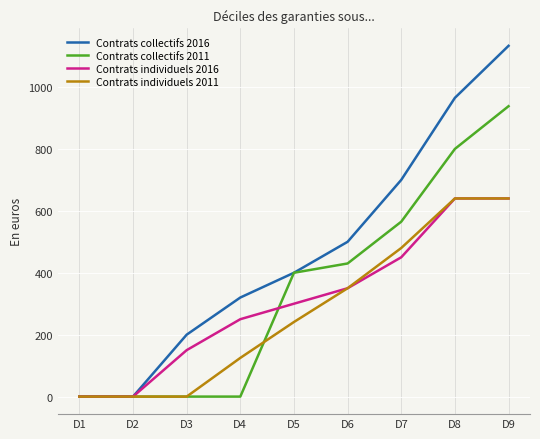

Which series has the largest total across all categories?

Contrats collectifs 2016